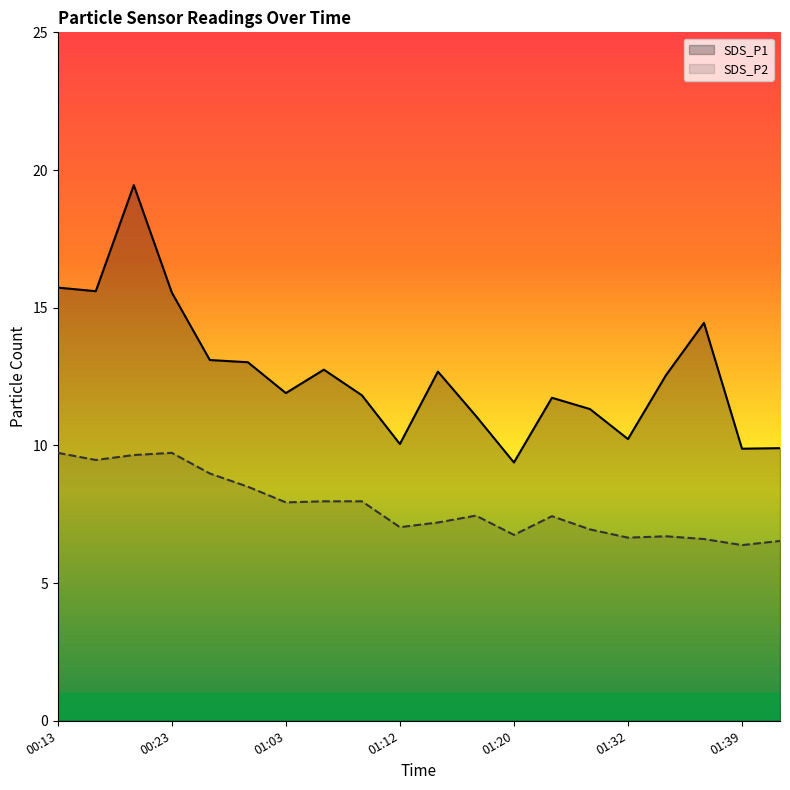

What are all the series names shown in the legend?

SDS_P1, SDS_P2